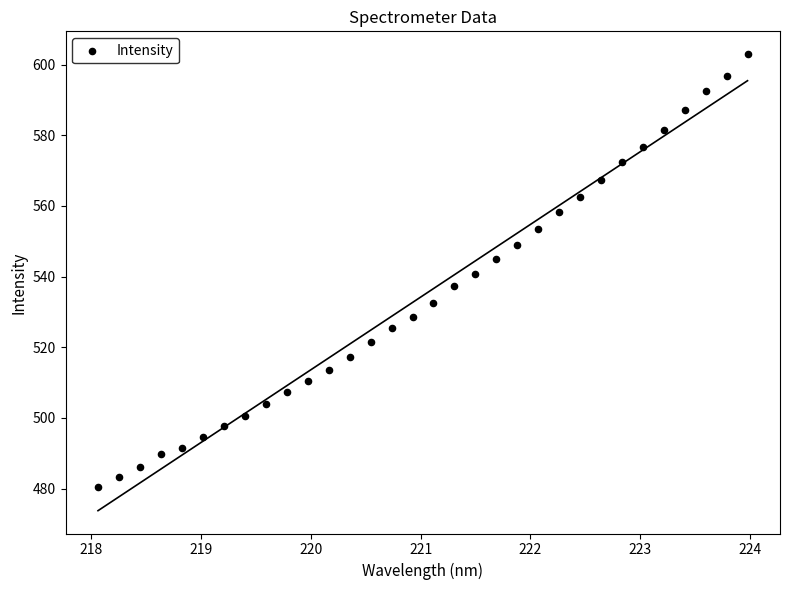

What is the range of Y values (max minus min)?

122.6